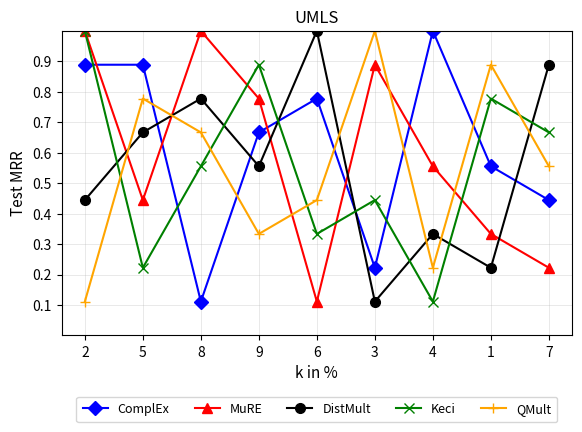

At 9, list the series in order from smallest to largest.

QMult, DistMult, ComplEx, MuRE, Keci